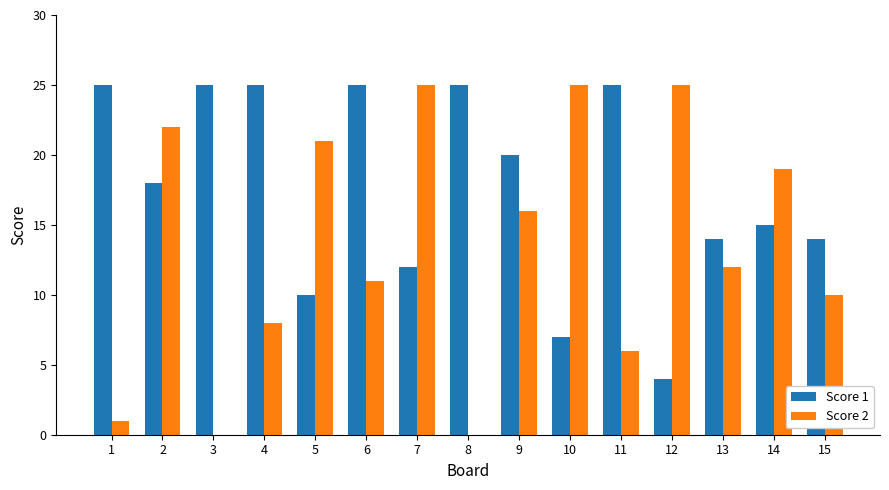

Reading right to left, what are all the values shown in this chart?

Score 1: 15=14	14=15	13=14	12=4	11=25	10=7	9=20	8=25	7=12	6=25	5=10	4=25	3=25	2=18	1=25
Score 2: 15=10	14=19	13=12	12=25	11=6	10=25	9=16	8=0	7=25	6=11	5=21	4=8	3=0	2=22	1=1